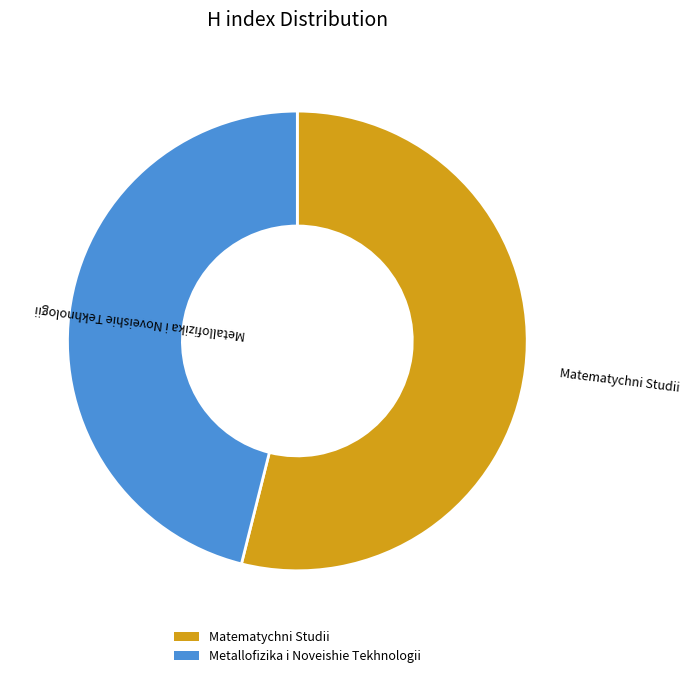

What is the ratio of the value at Metallofizika i Noveishie Tekhnologii to the value at Matematychni Studii?

0.9